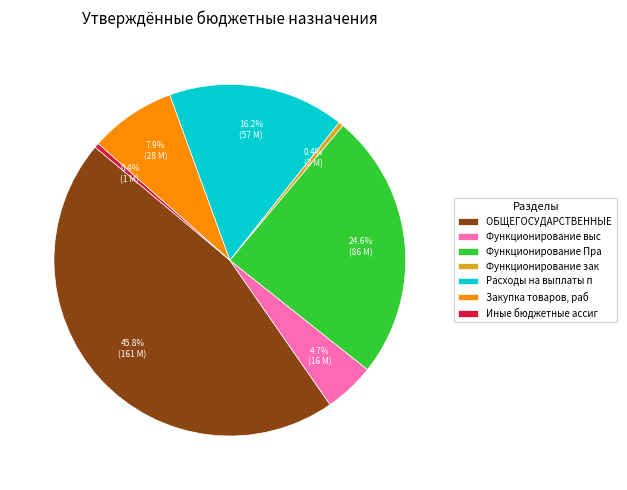

Which category has the biggest portion of the pie?

ОБЩЕГОСУДАРСТВЕННЫЕ